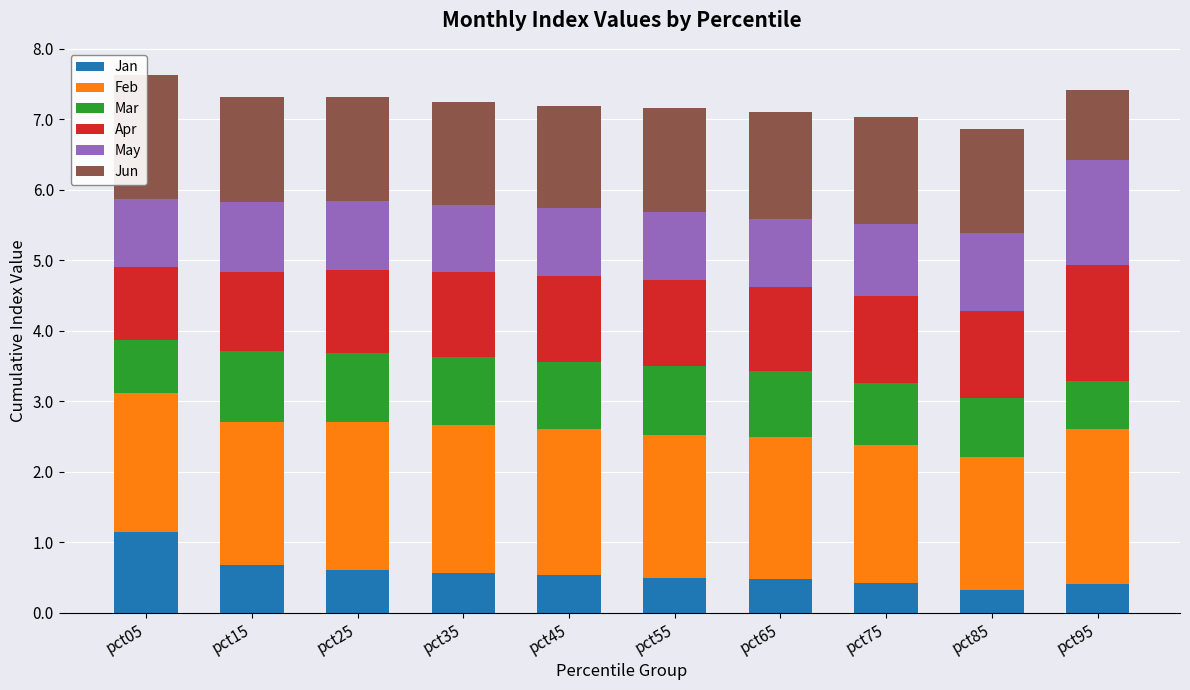

Is it true that Mar equals 1.0 at pct25?

True